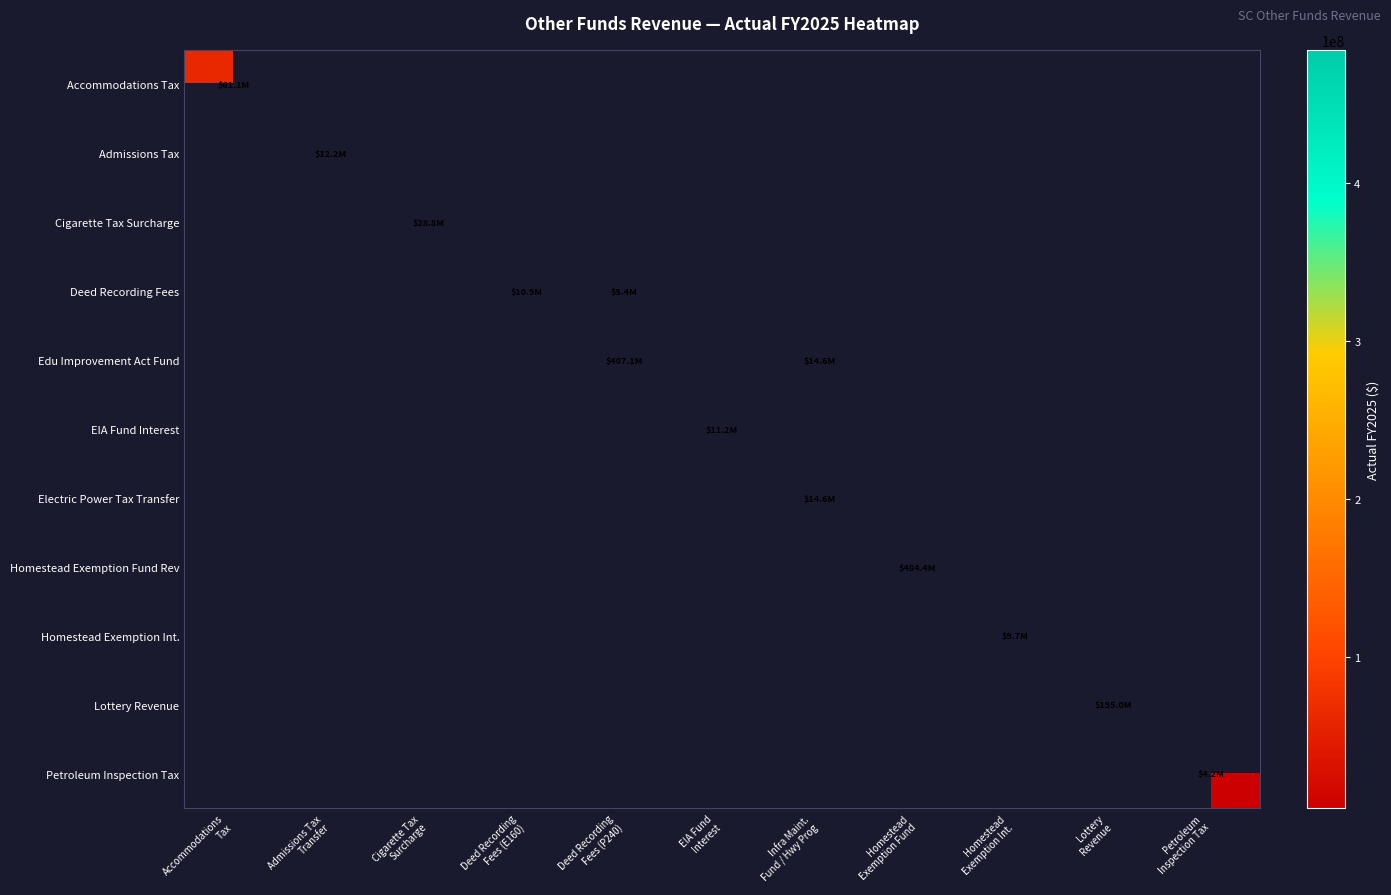

Which category has the lowest value in the Accommodations Tax series?

Accommodations Tax